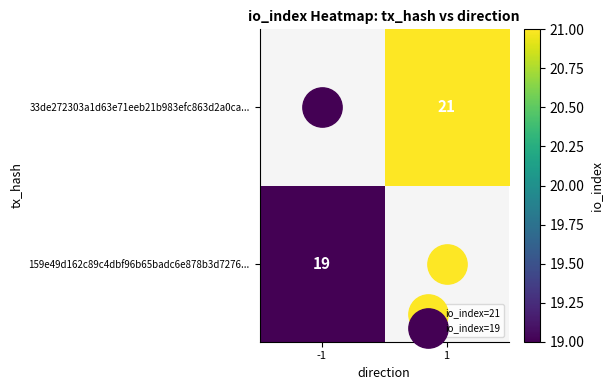

Which category has the highest value across all series?

1